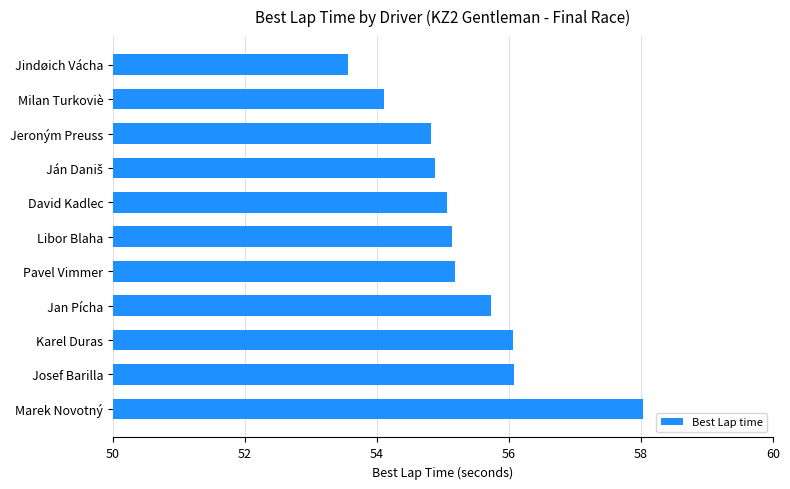

What is the change in value from Jeroným Preuss to Jindøich Vácha?

-1.3